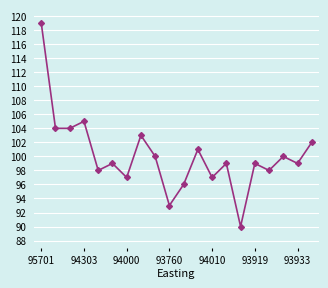

What is the value of the 10th point from the left?

93